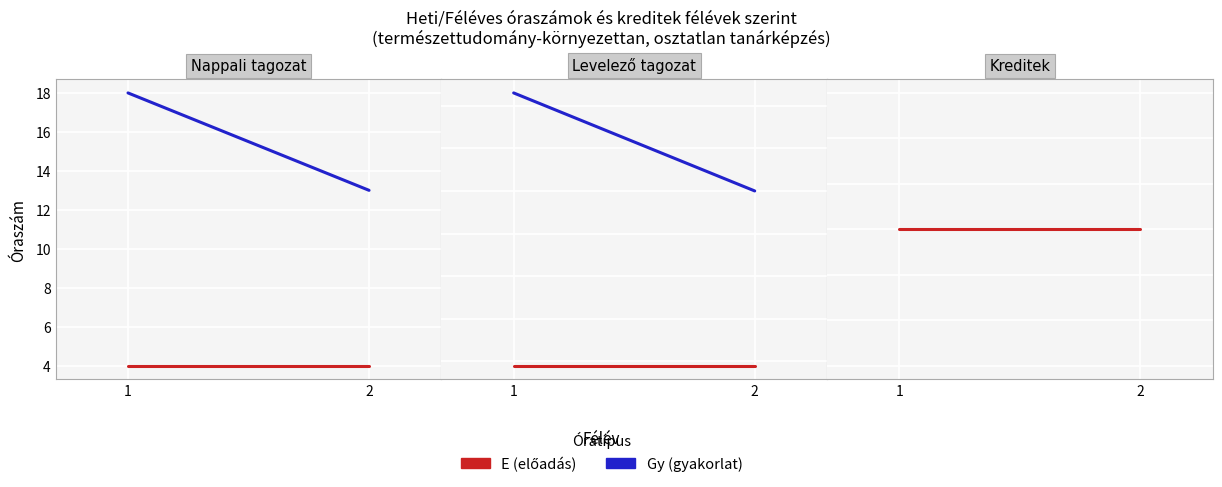

Between 1 and 2, which series saw the biggest shift?

Féléves Gy (gyakorlat)